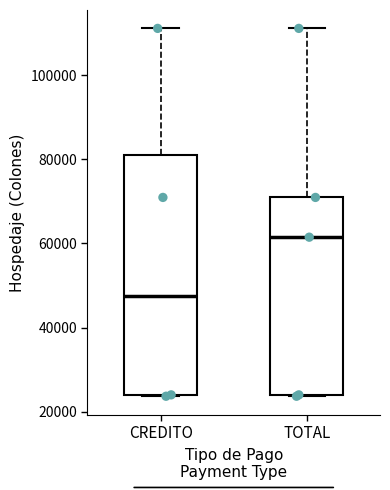

Reading left to right, read every box against the y-axis: the position of its median line, the range the box covers, and the ends of its whiskers. The values are not printed on the chart, so give them approximately, as read against the axis.

CREDITO: median 48000, box 24000 to 82000, whiskers 24000 to 112000
TOTAL: median 62000, box 24000 to 70000, whiskers 24000 to 112000